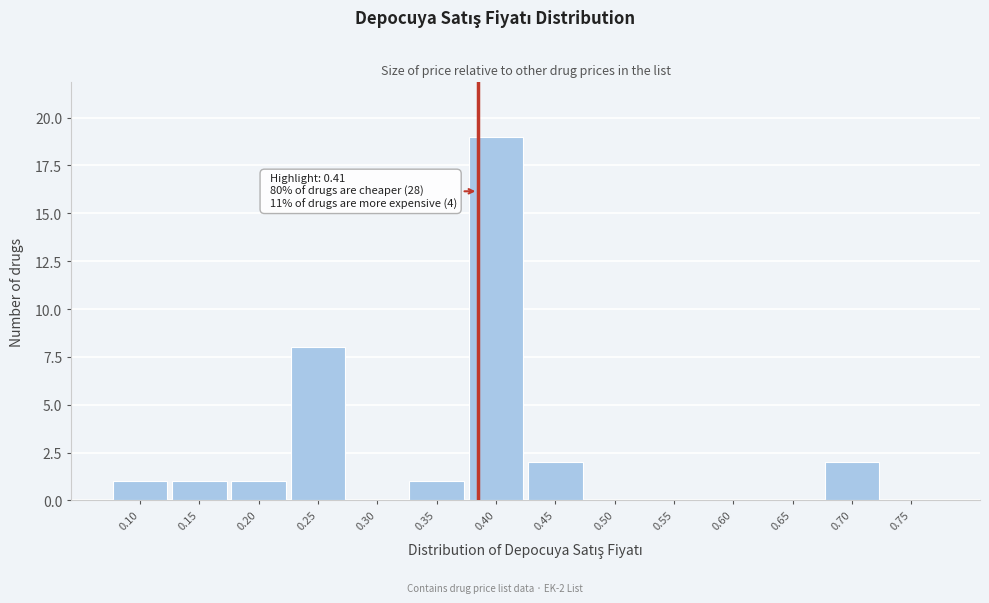

Reading left to right, list all the values displayed in this chart.

0.10=1	0.15=1	0.20=1	0.25=8	0.30=0	0.35=1	0.40=19	0.45=2	0.50=0	0.55=0	0.60=0	0.65=0	0.70=2	0.75=0